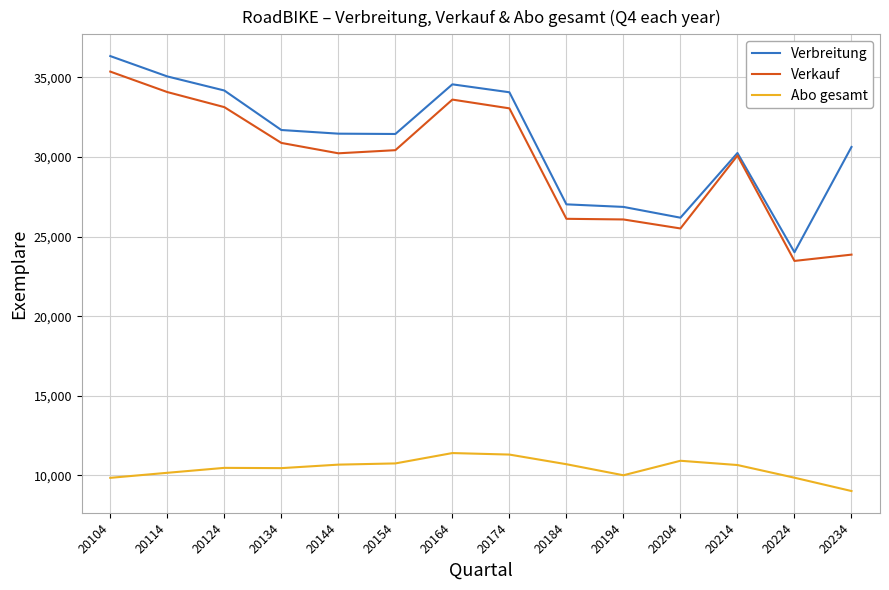

At which category is the sum across all series the highest?

20104